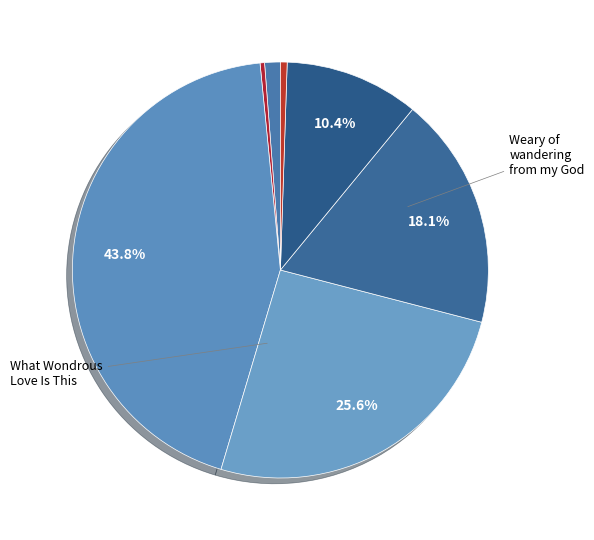

Count the number of slices in the pie.

7